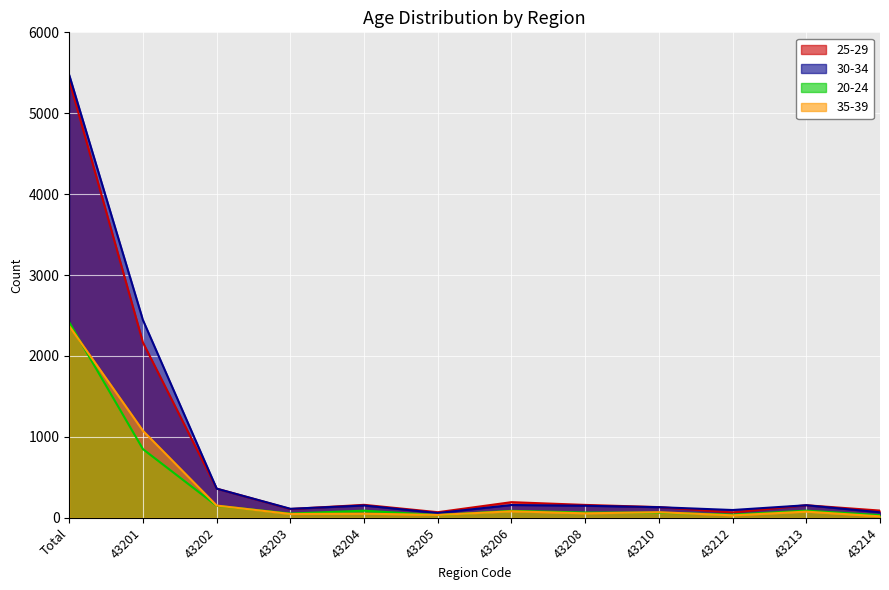

What is the lowest value of the 20-24 series?

33